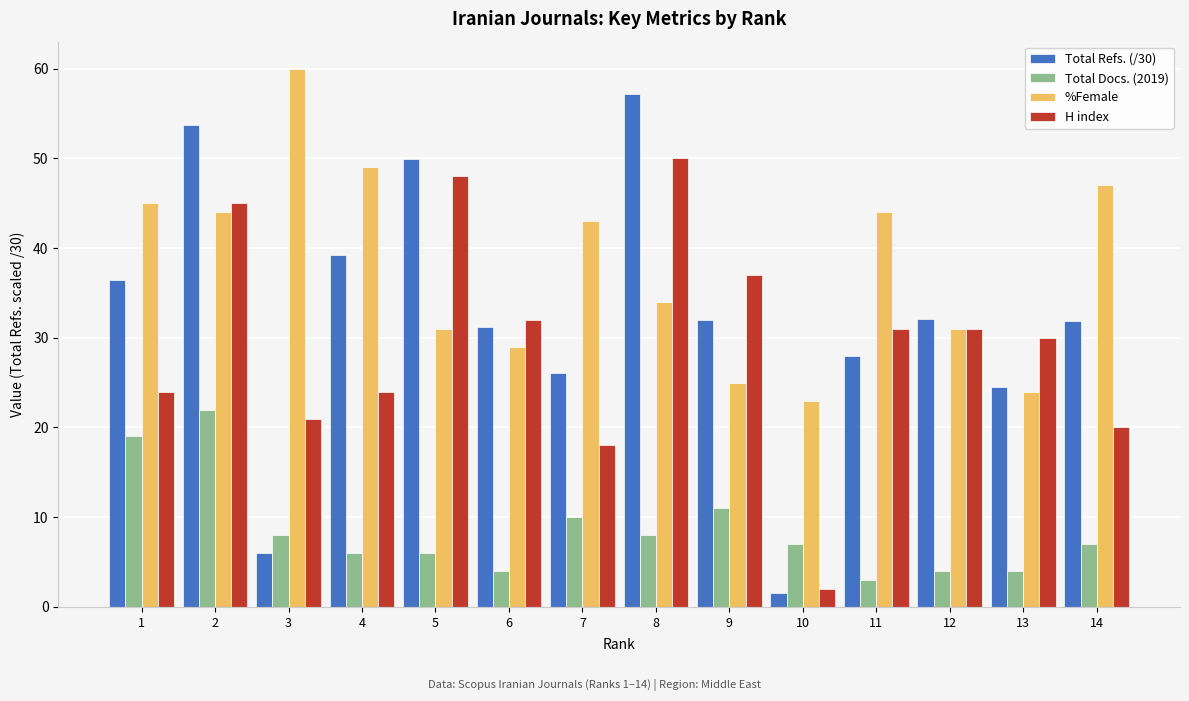

How many bars are there in each group?

4